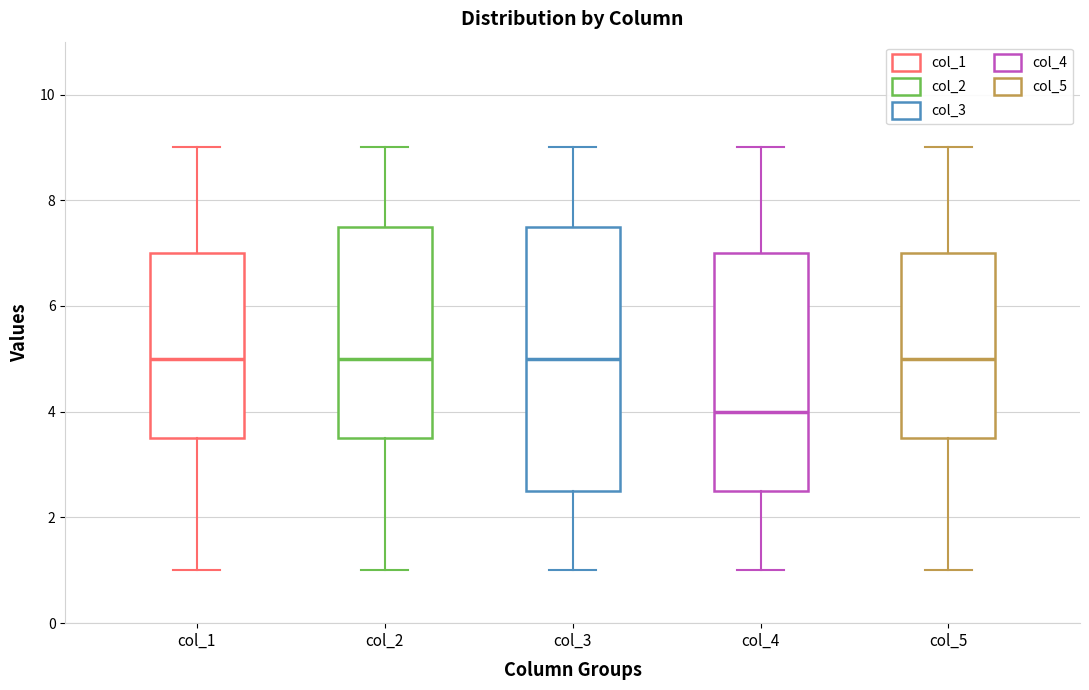

Reading left to right, transcribe this box plot: for each box, give where its median line is, the range the box spans, and where its two whiskers end, as read against the y-axis. The values are not printed on the chart, so give them approximately, as read against the axis.

col_1: median 5.0, box 3.6 to 7.0, whiskers 1.0 to 9.0
col_2: median 5.0, box 3.6 to 7.6, whiskers 1.0 to 9.0
col_3: median 5.0, box 2.6 to 7.6, whiskers 1.0 to 9.0
col_4: median 4.0, box 2.6 to 7.0, whiskers 1.0 to 9.0
col_5: median 5.0, box 3.6 to 7.0, whiskers 1.0 to 9.0